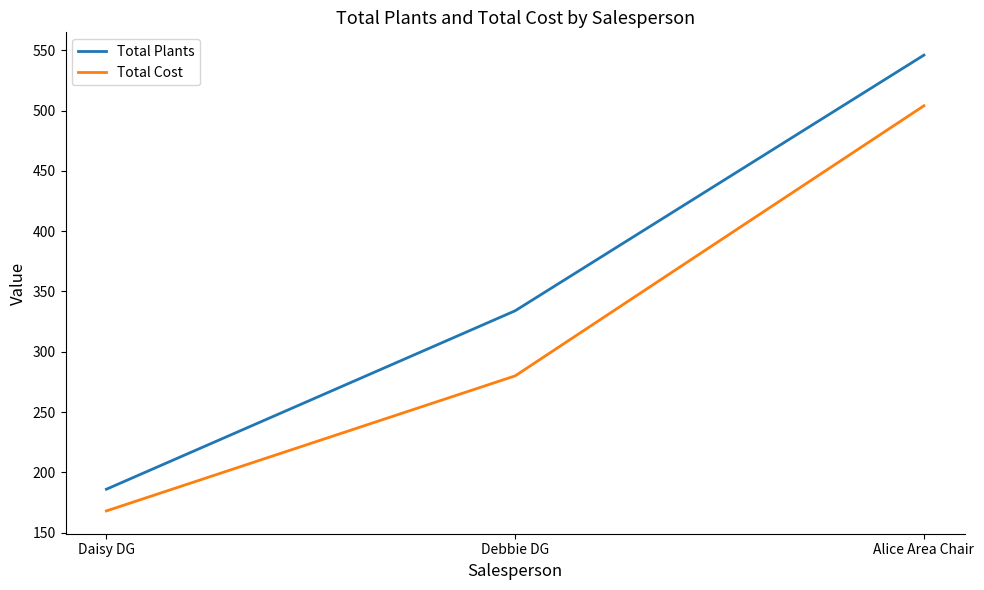

Count the Total Plants values in the range 186 to 546.

3